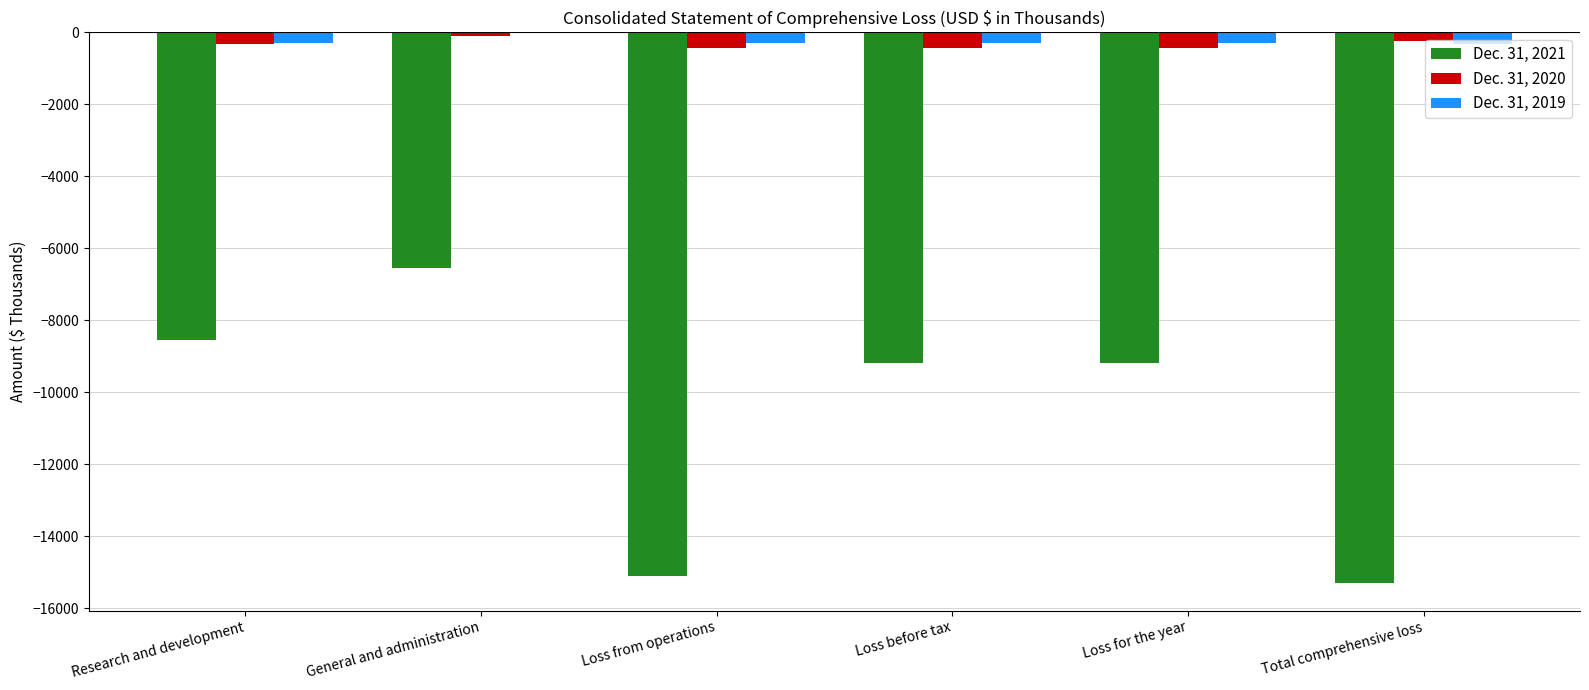

True or false: Dec. 31, 2021 has a value of -3973 at General and administration.

False